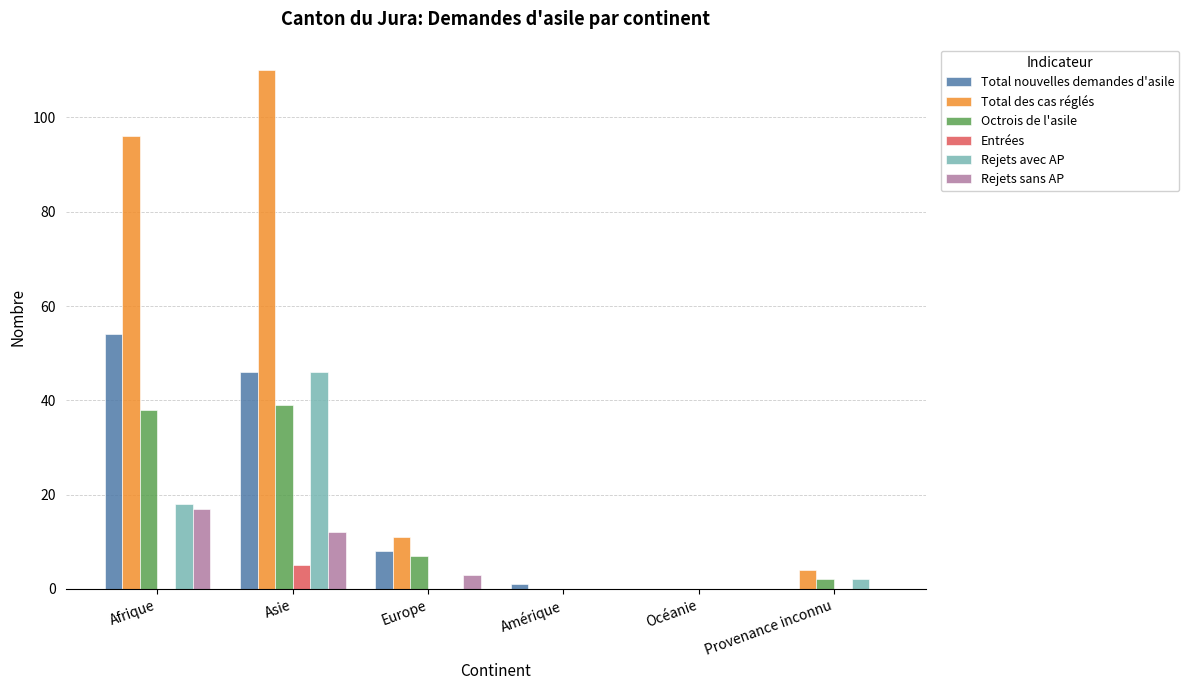

Reading left to right, transcribe all the data shown in this chart.

Total nouvelles demandes d'asile: 54	46	8	1	0	0
Total des cas réglés: 96	110	11	0	0	4
Octrois de l'asile: 38	39	7	0	0	2
Entrées: 0	5	0	0	0	0
Rejets avec AP: 18	46	0	0	0	2
Rejets sans AP: 17	12	3	0	0	0